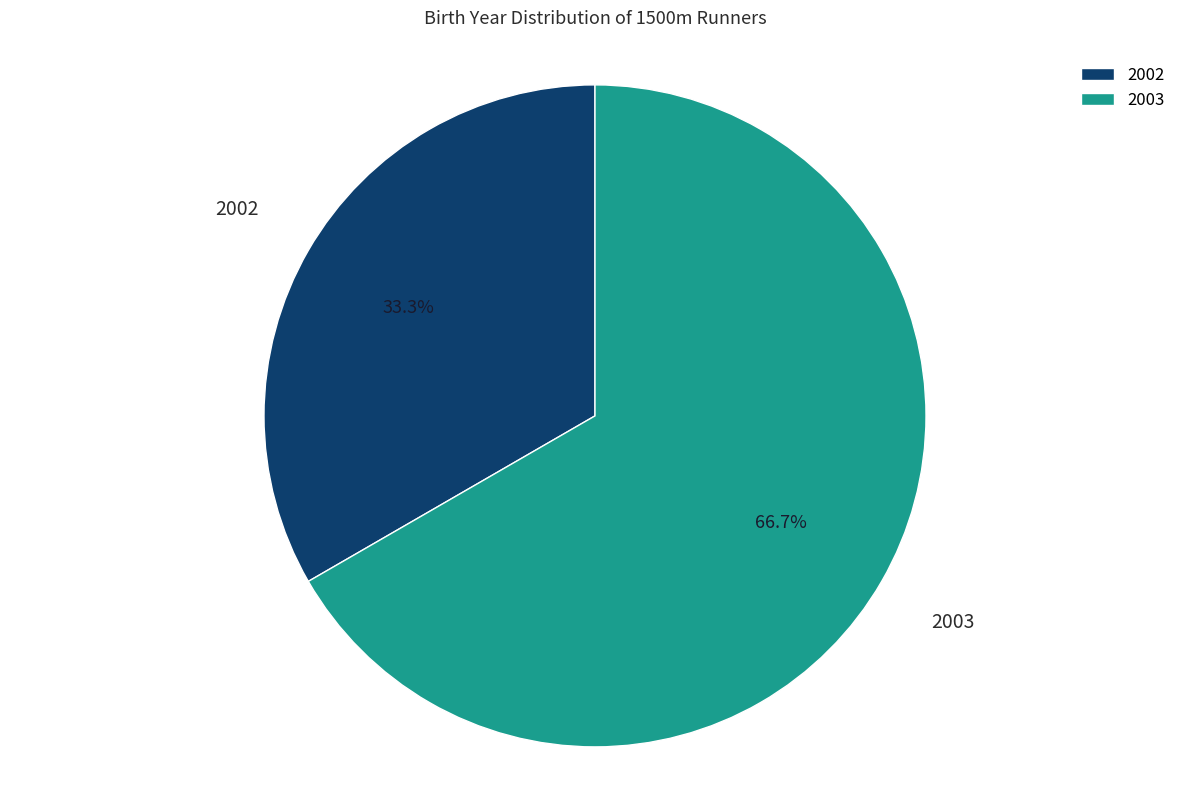

Does any single category account for the majority?

Yes